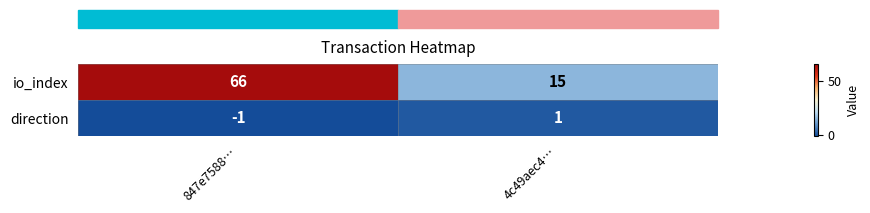

Rank the series by their maximum value, from lowest to highest.

direction, io_index